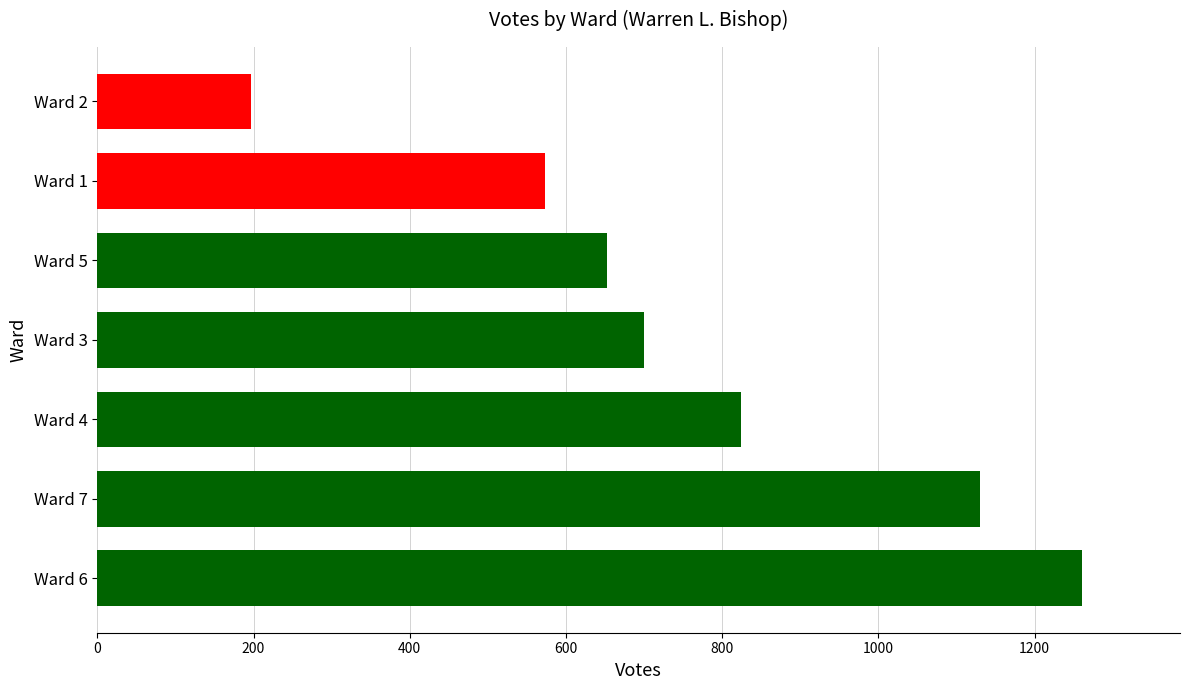

How many data points are less than 700?

3